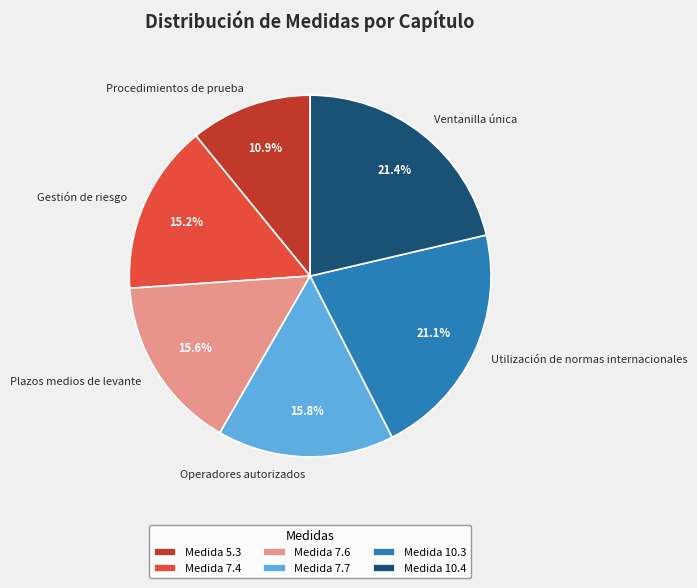

What is the total percentage of Ventanilla única and Plazos medios de levante?

37.0%